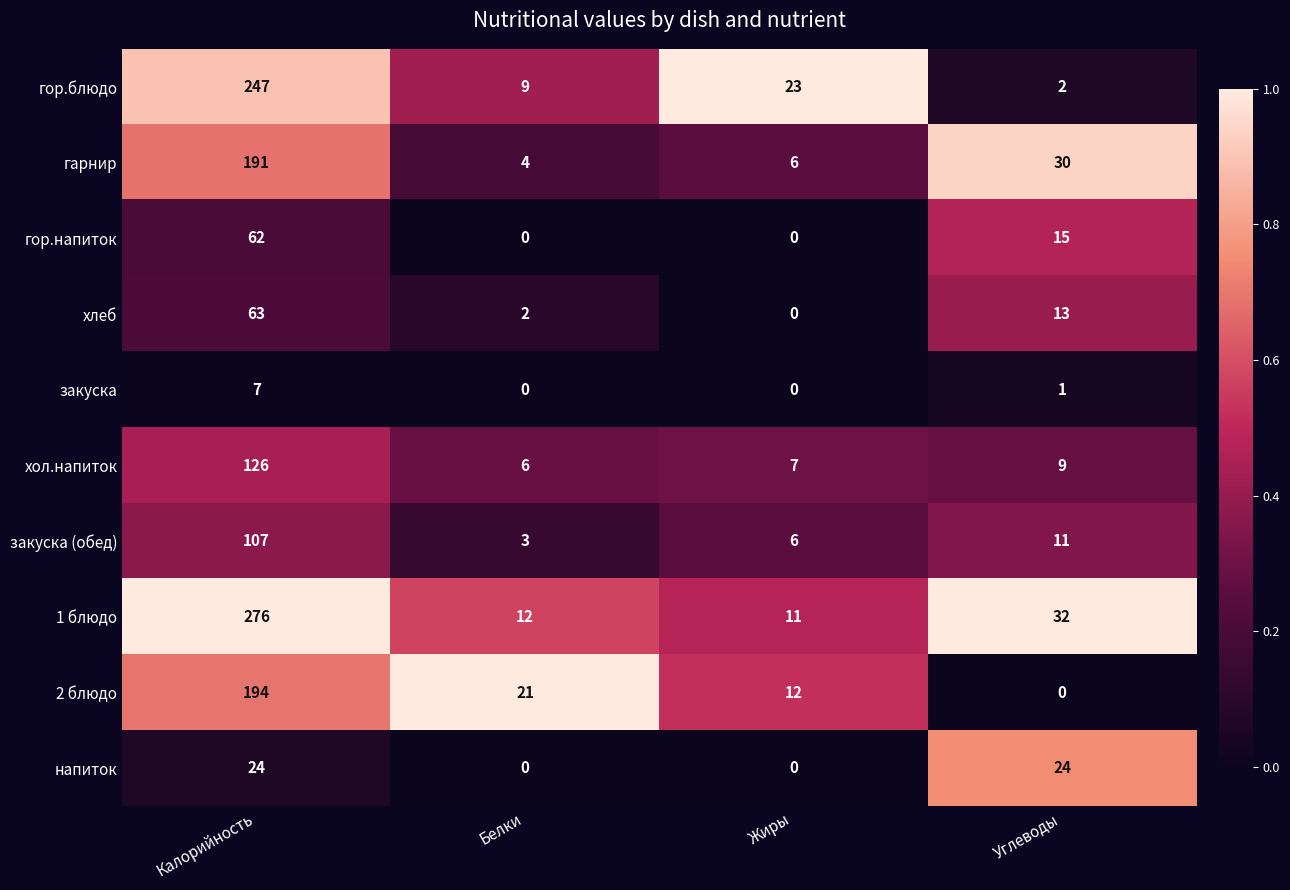

Is it true that хлеб equals 22 at Углеводы?

False